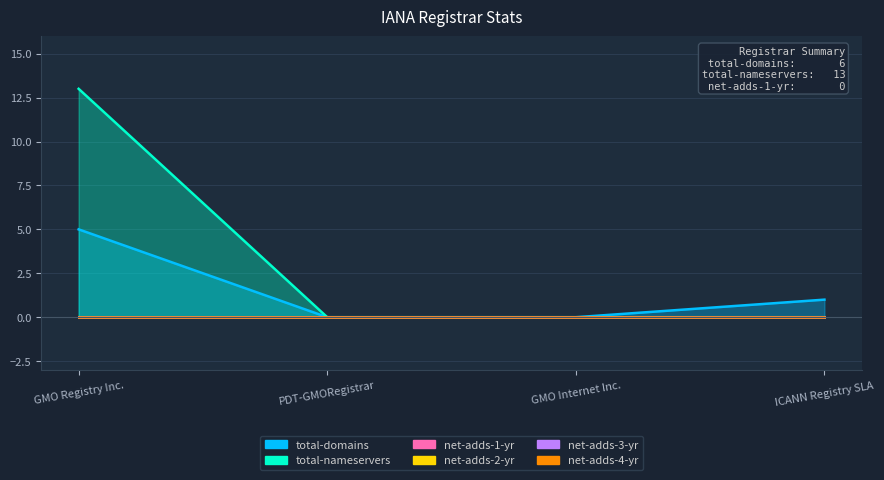

Reading left to right, transcribe all the data shown in this chart.

total-domains: 5	0	0	1
total-nameservers: 13	0	0	0
net-adds-1-yr: 0	0	0	0
net-adds-2-yr: 0	0	0	0
net-adds-3-yr: 0	0	0	0
net-adds-4-yr: 0	0	0	0